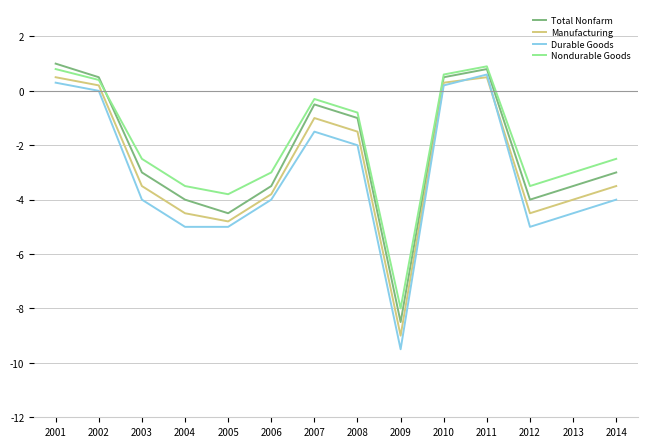

Is the value of Total Nonfarm at 2008 greater than the value of Durable Goods at 2006?

Yes